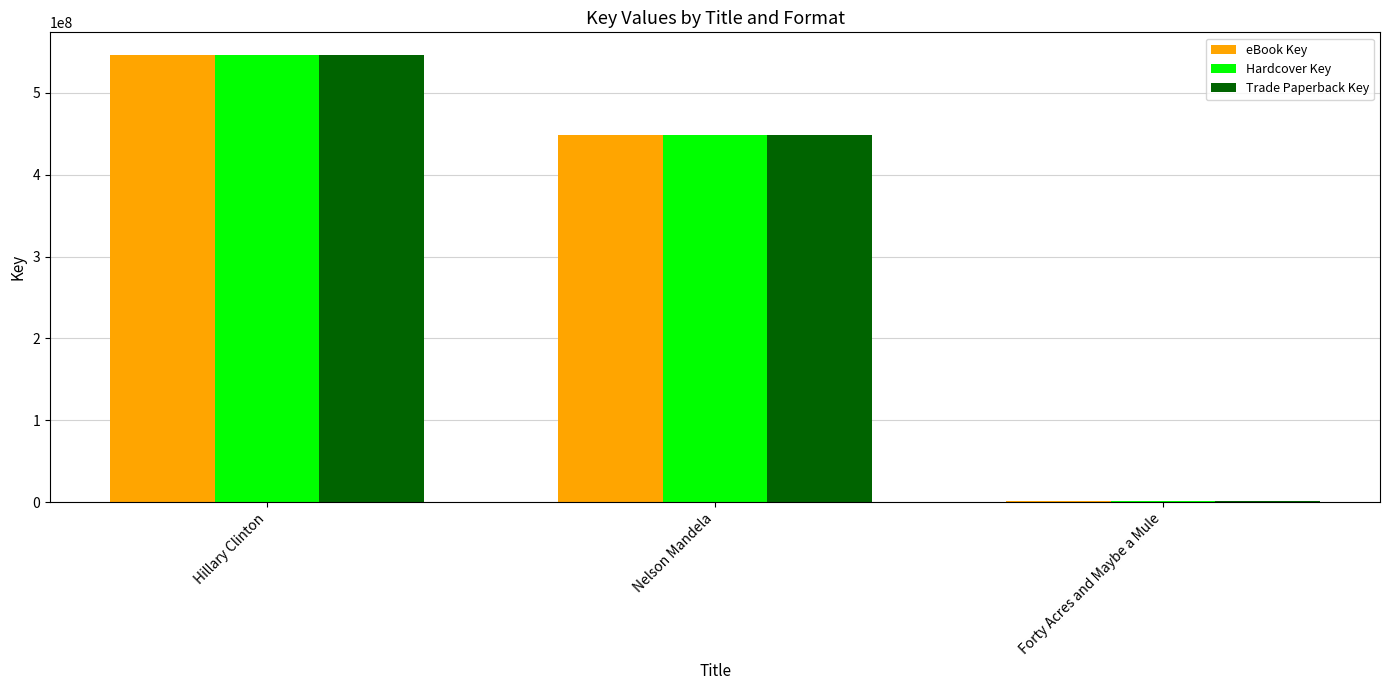

The value of Trade Paperback Key at Hillary Clinton is 546540569. True or false?

True